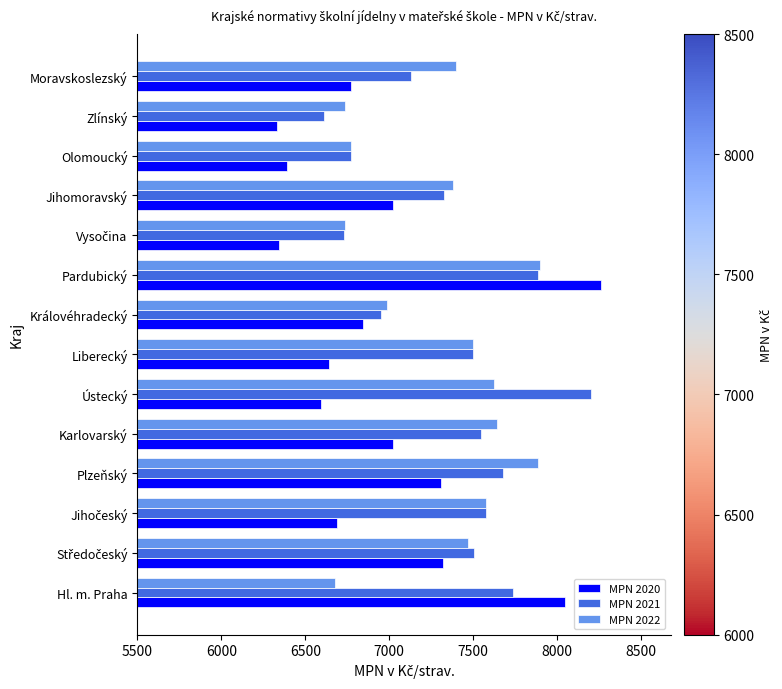

Is it true that MPN 2020 equals 8642 at Liberecký?

False